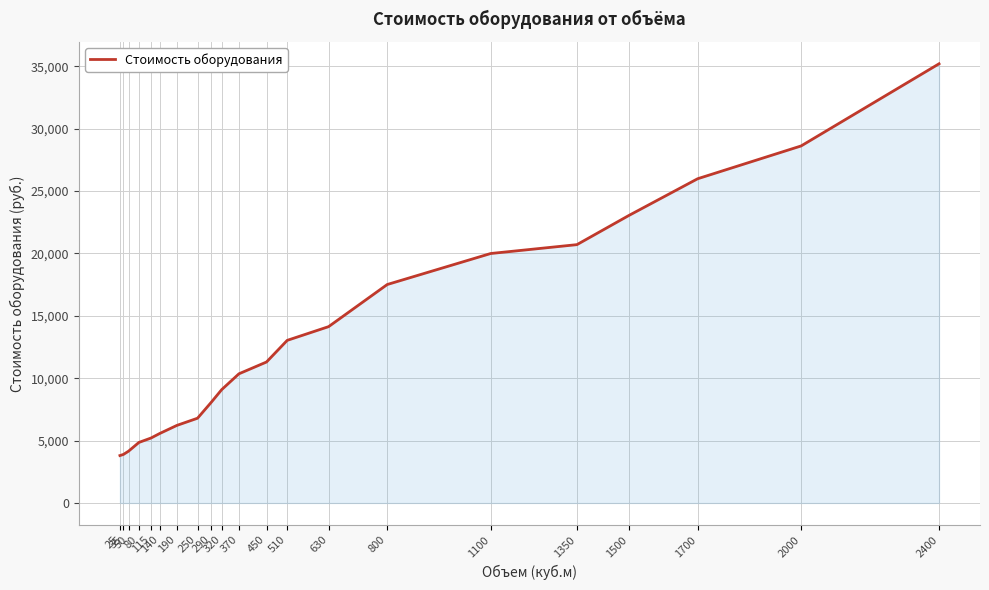

What is the difference between the maximum and minimum values?

31388.9